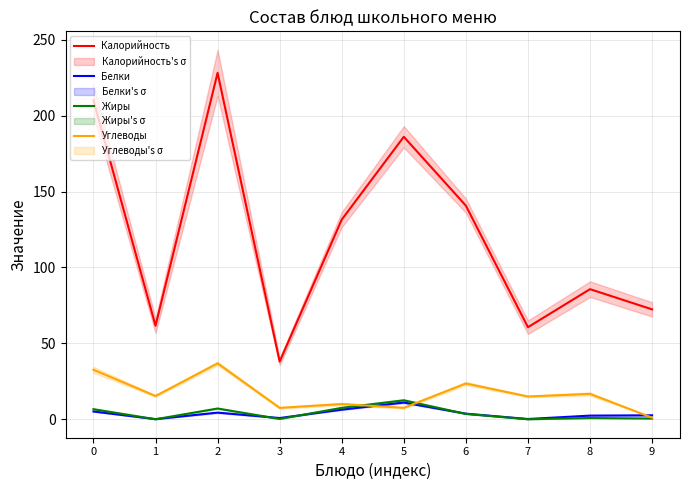

What is the value of the Углеводы point at the 5th from the left?

10.0